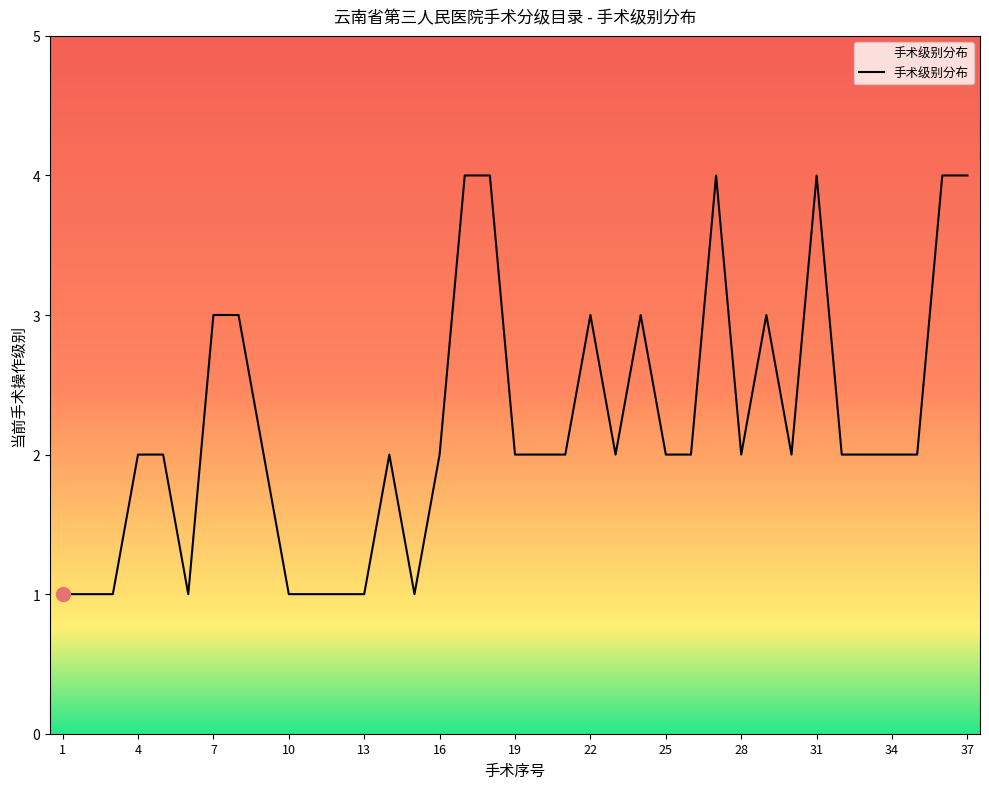

What is the minimum value shown in the chart?

1